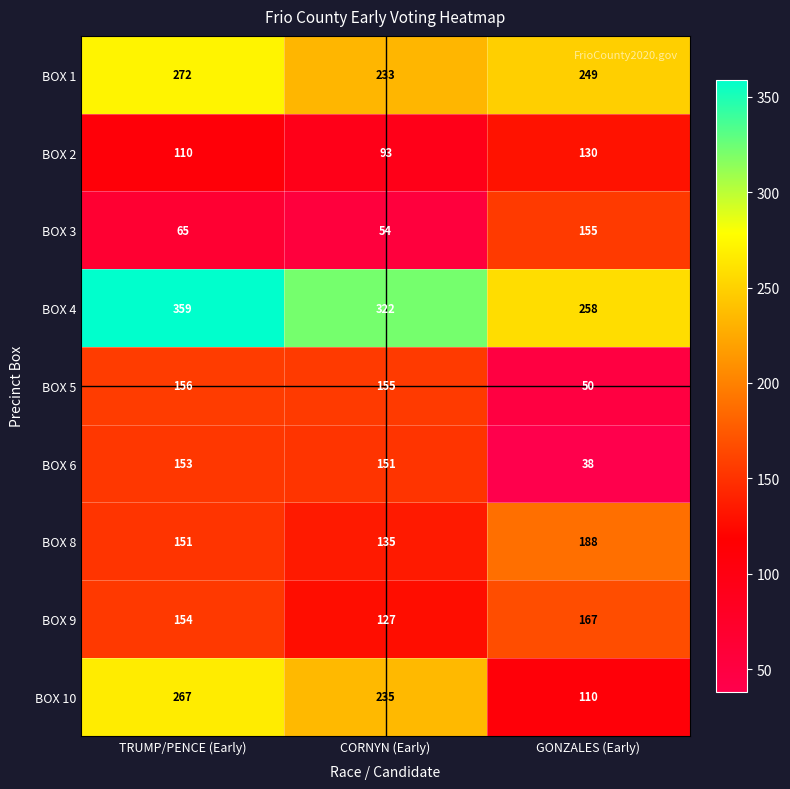

What is the difference between the BOX 1 values at GONZALES (Early) and CORNYN (Early)?

16